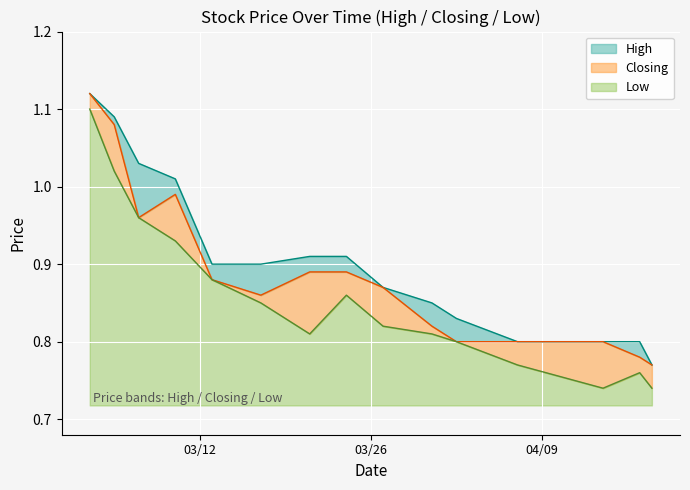

Which series changed the most between 13/03/2024 and 02/04/2024?

Closing